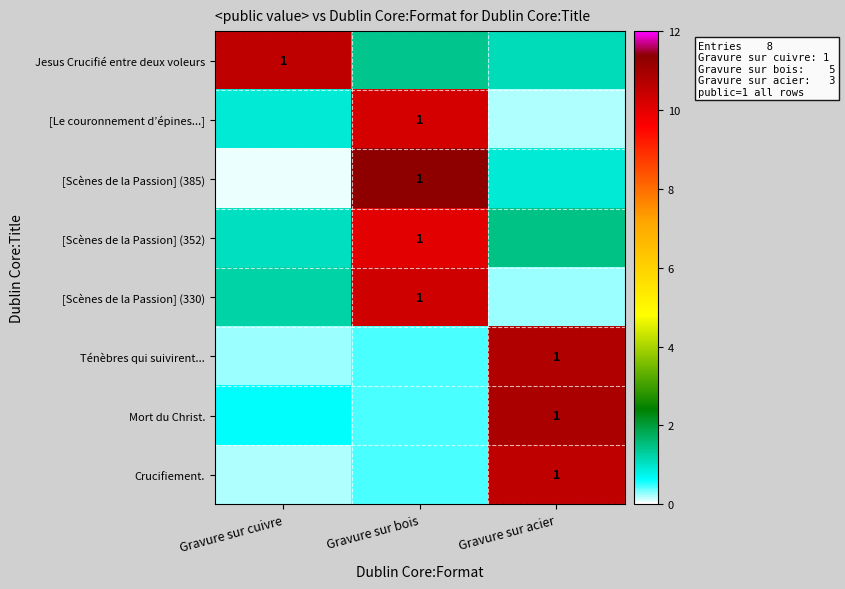

Is the value of Ténèbres qui suivirent... at Gravure sur bois greater than the value of Mort du Christ. at Gravure sur cuivre?

No